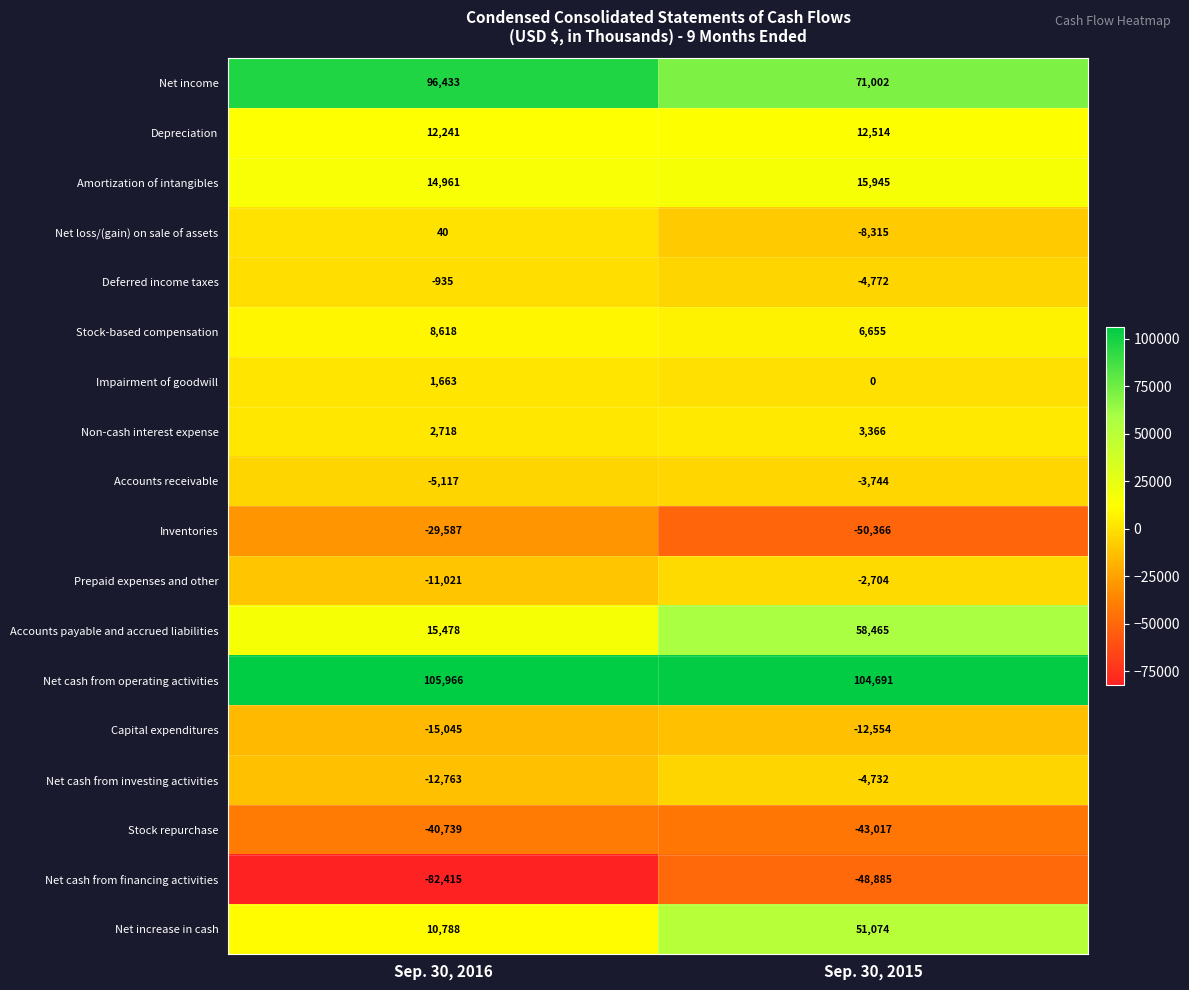

What is the sum of the Amortization of intangibles values at Sep. 30, 2015 and Sep. 30, 2016?

30906